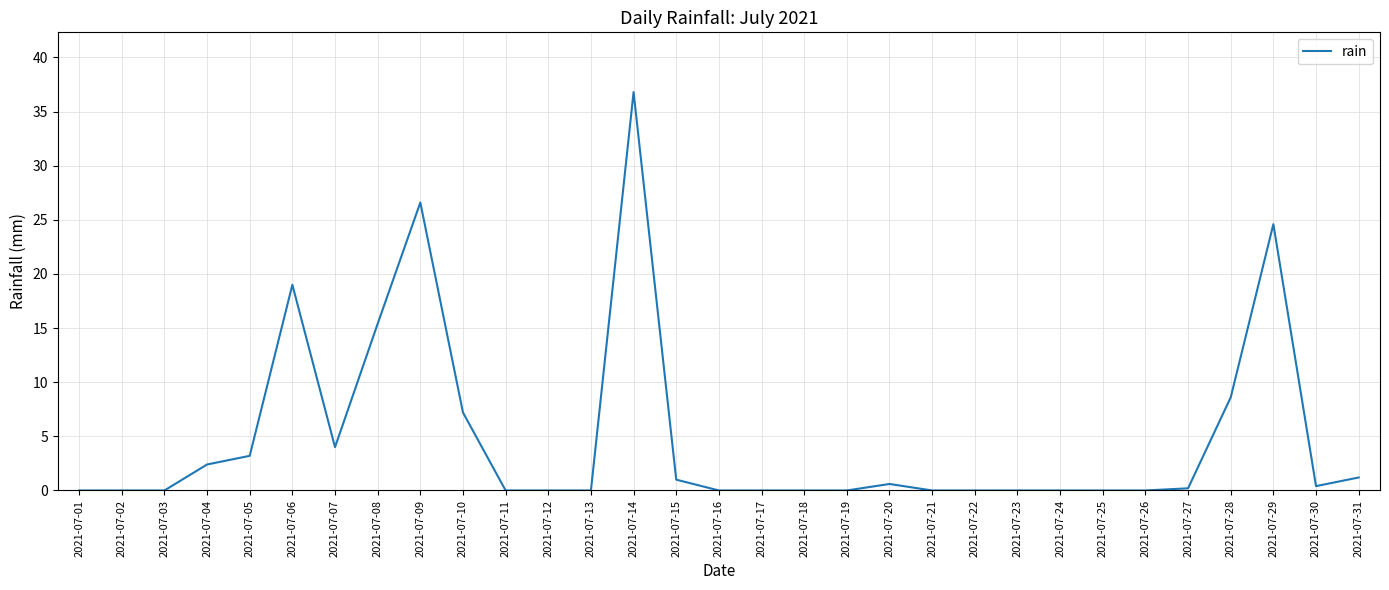

True or false: the data shows 0.0 at 2021-07-02.

True